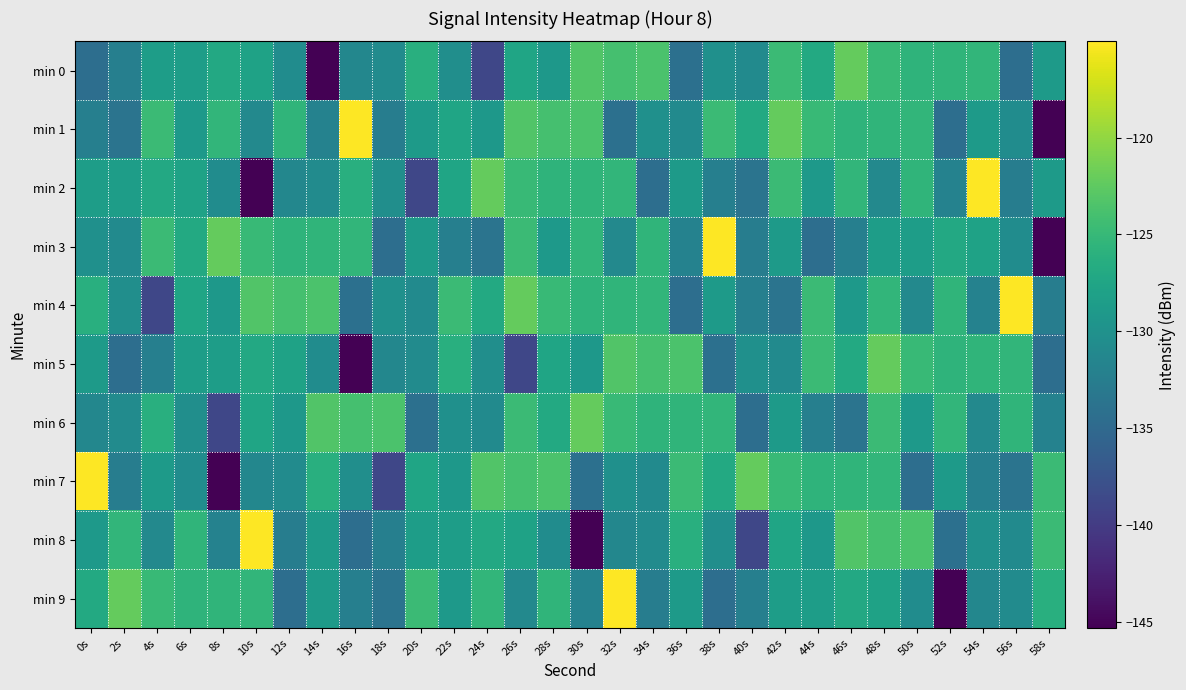

Which series has the largest total across all categories?

min 4